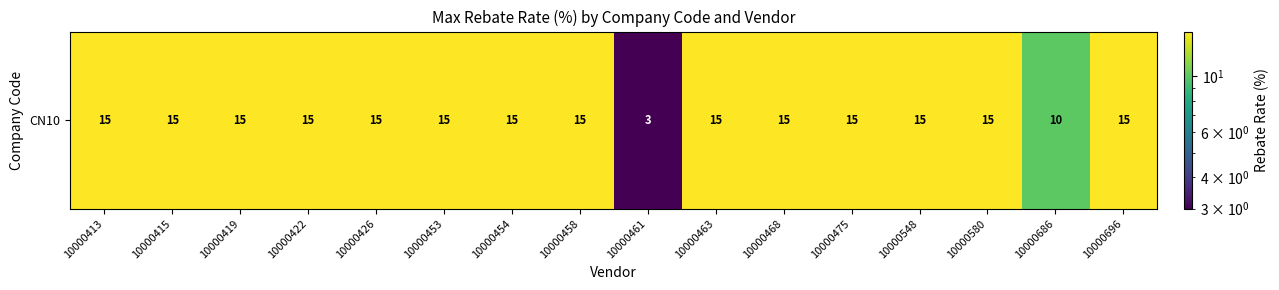

What is the sum of all values?

223